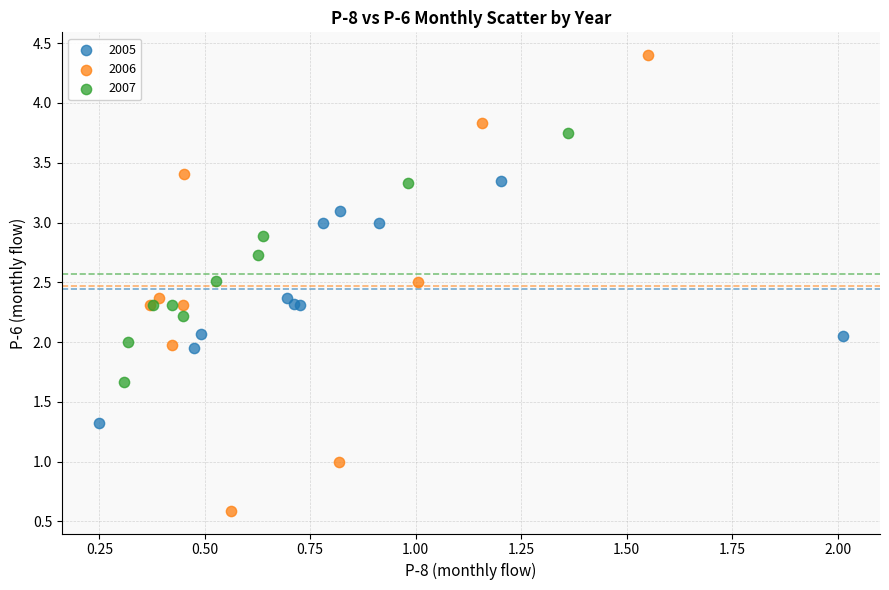

What are all the series names shown in the legend?

2005, 2006, 2007